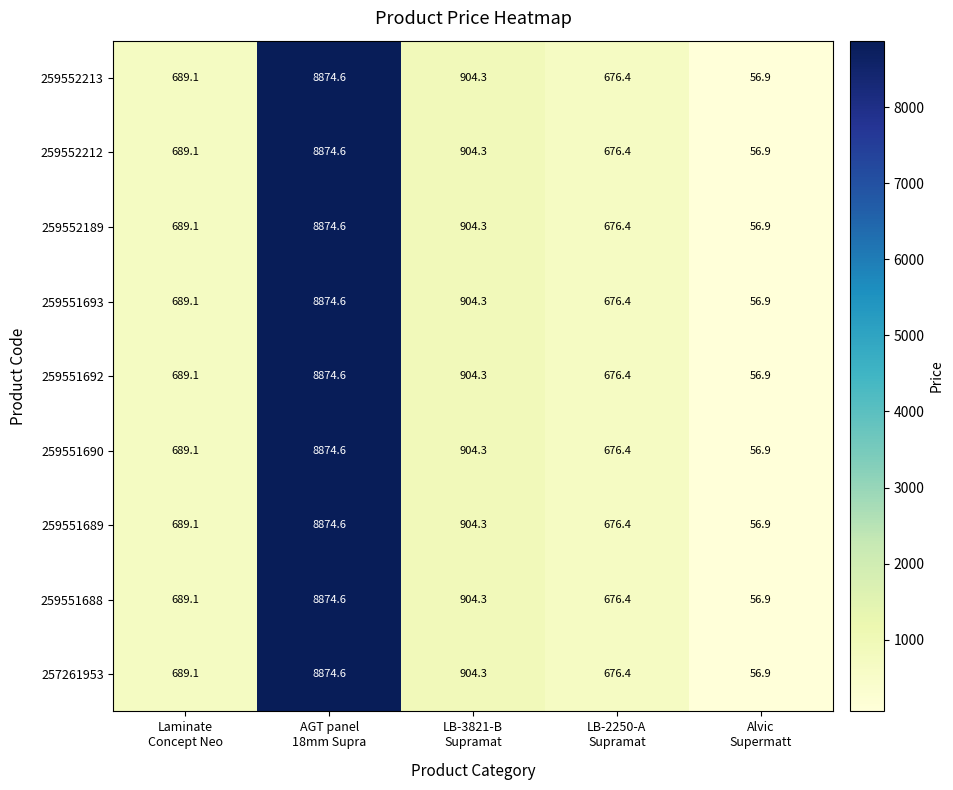

At how many categories does at least one series exceed 603?

4